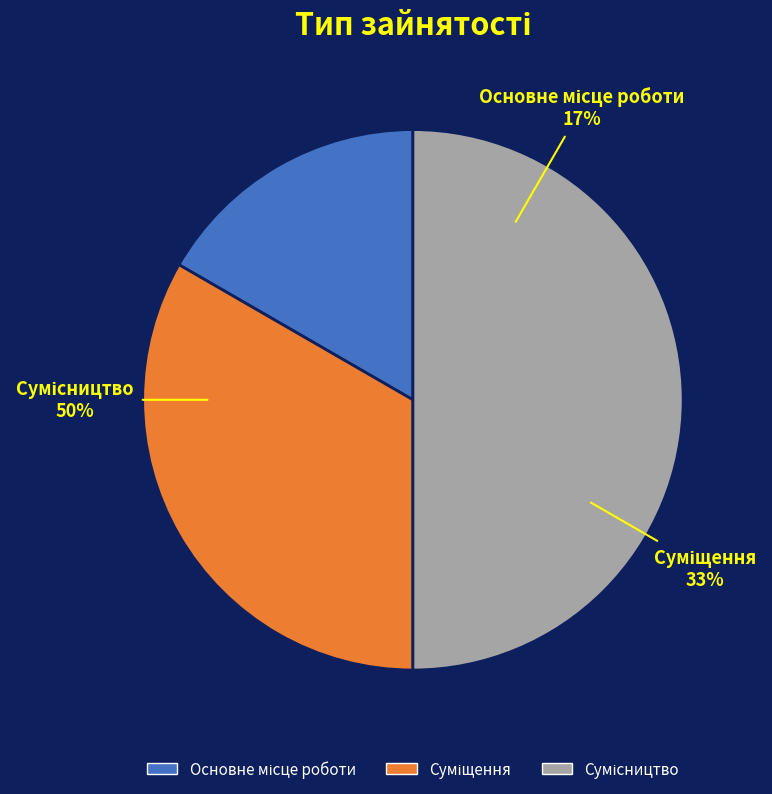

What percentage is the Сумісництво slice, to the nearest percent?

50%